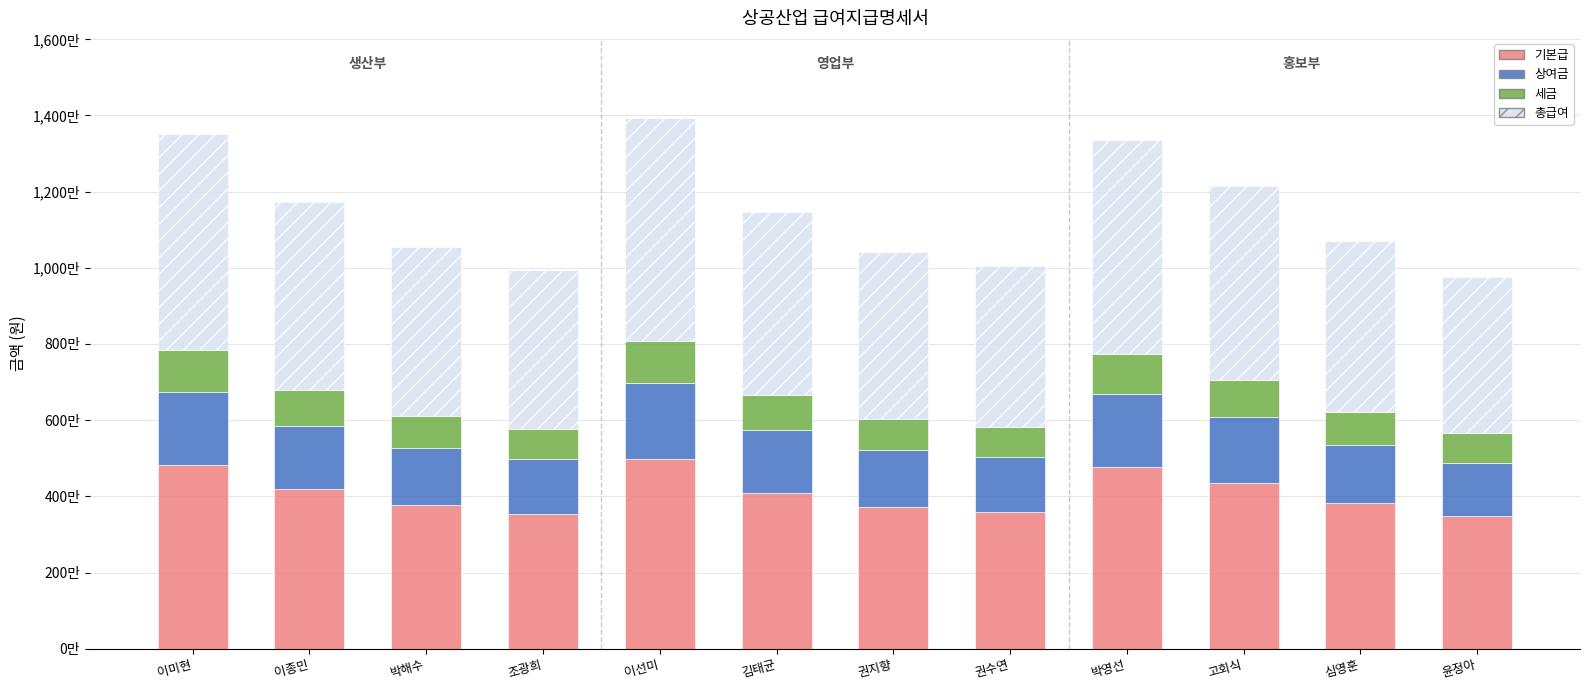

Does the chart contain any negative values?

No